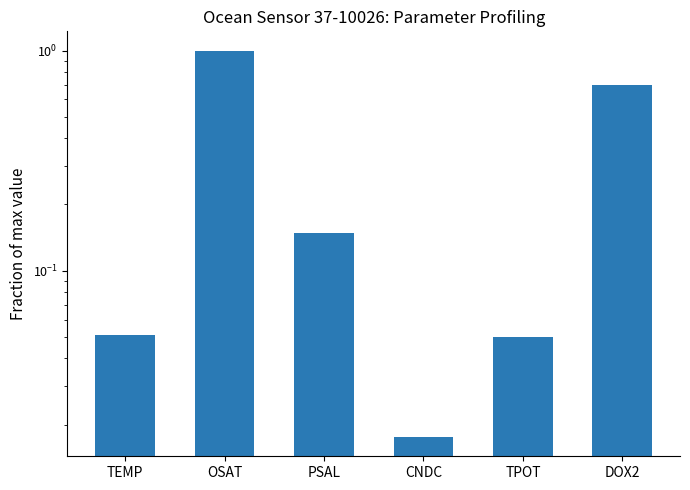

The value at DOX2 is 1.3. True or false?

False